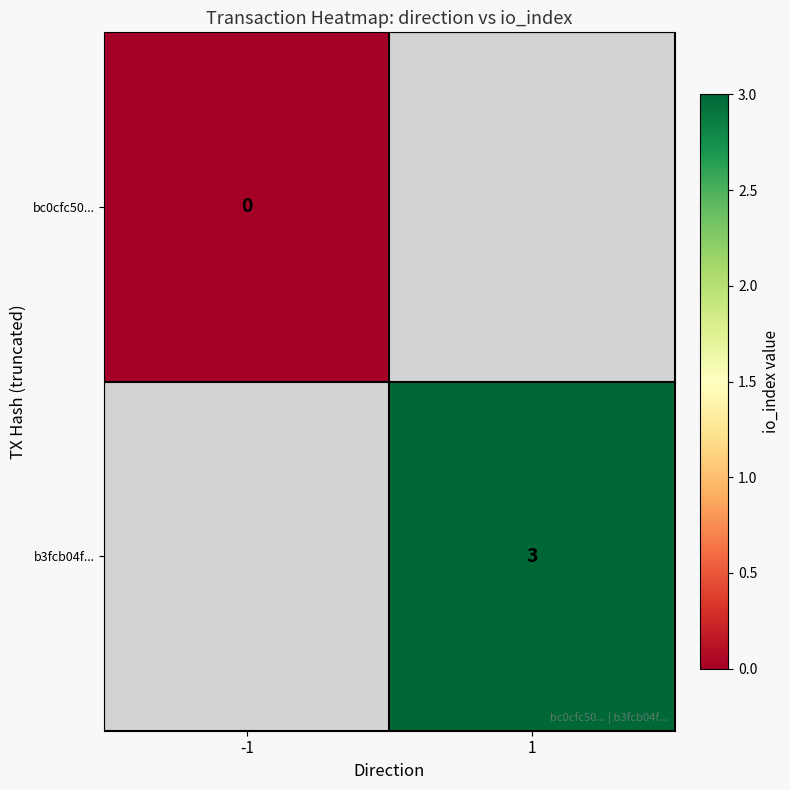

Is it true that b3fcb04f... equals 3 at 1?

True